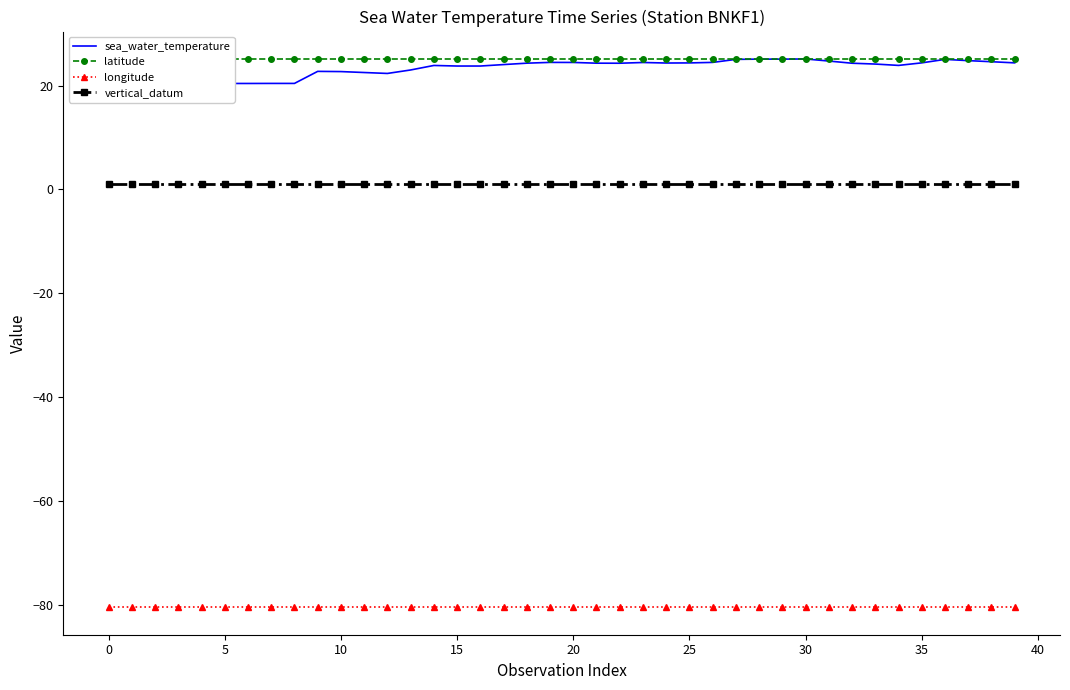

How many distinct data groups are displayed?

4